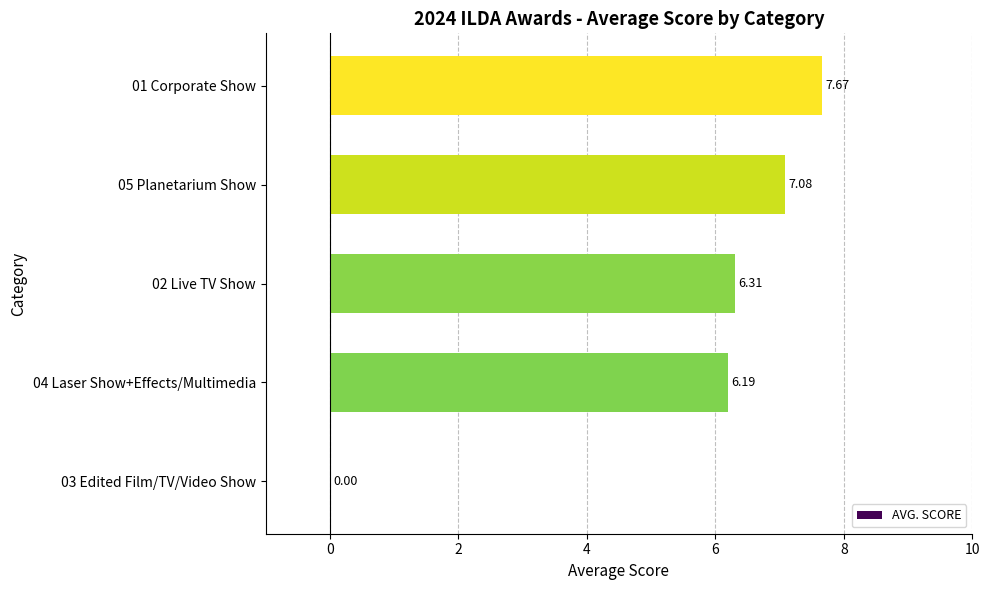

What is the change in value from 02 Live TV Show to 01 Corporate Show?

+1.4